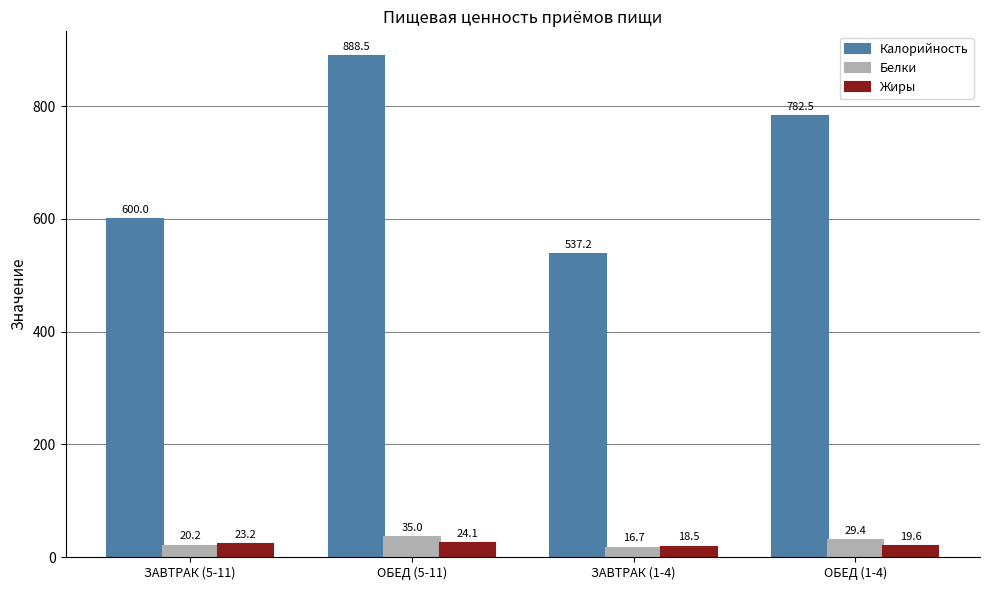

Count the number of categories in the chart.

4